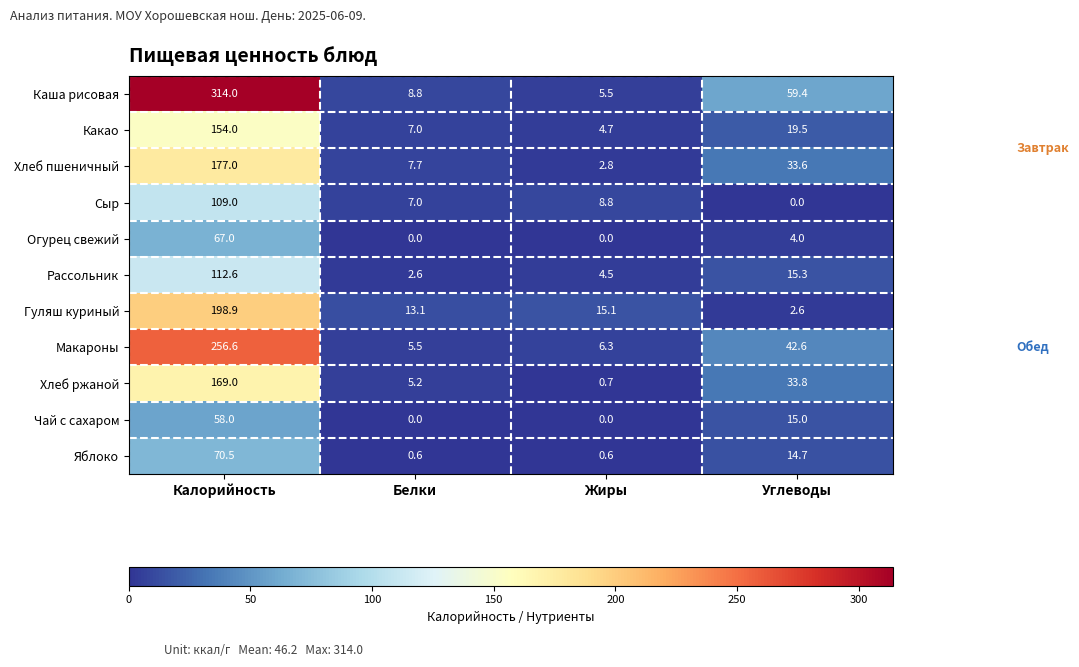

Rank the categories by Макароны value from lowest to highest.

Белки, Жиры, Углеводы, Калорийность